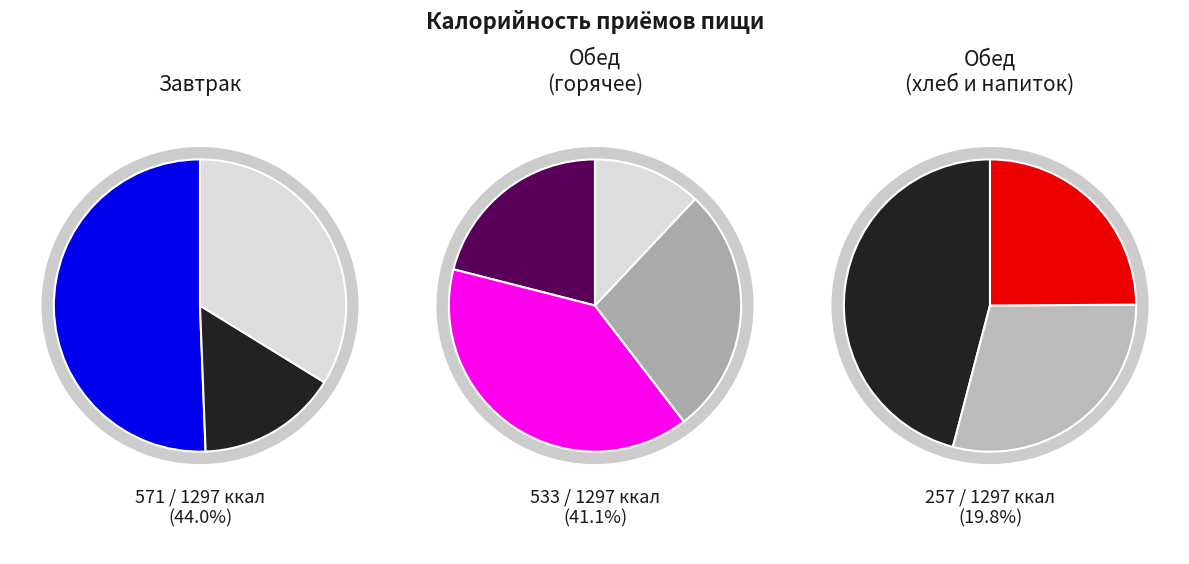

To the nearest percent, what percentage of the pie is Чай с сахаром и лимоном?

5%